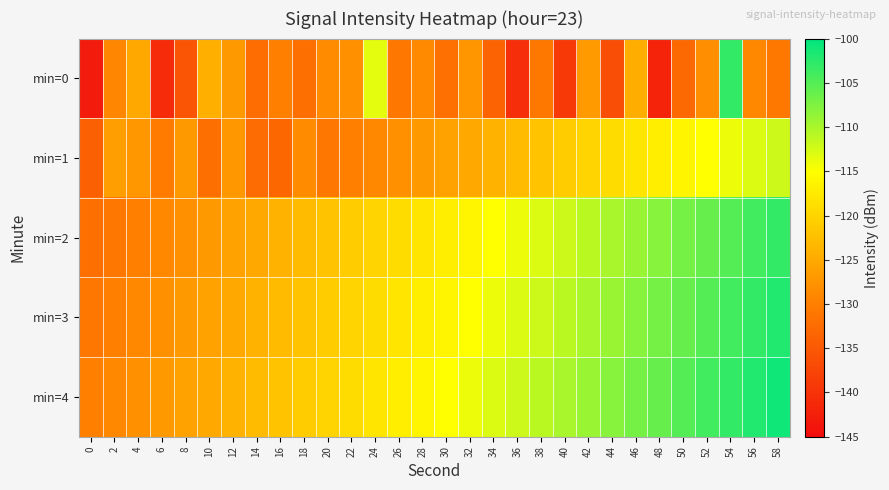

What is the spread (max minus min) of values at 58?

29.9